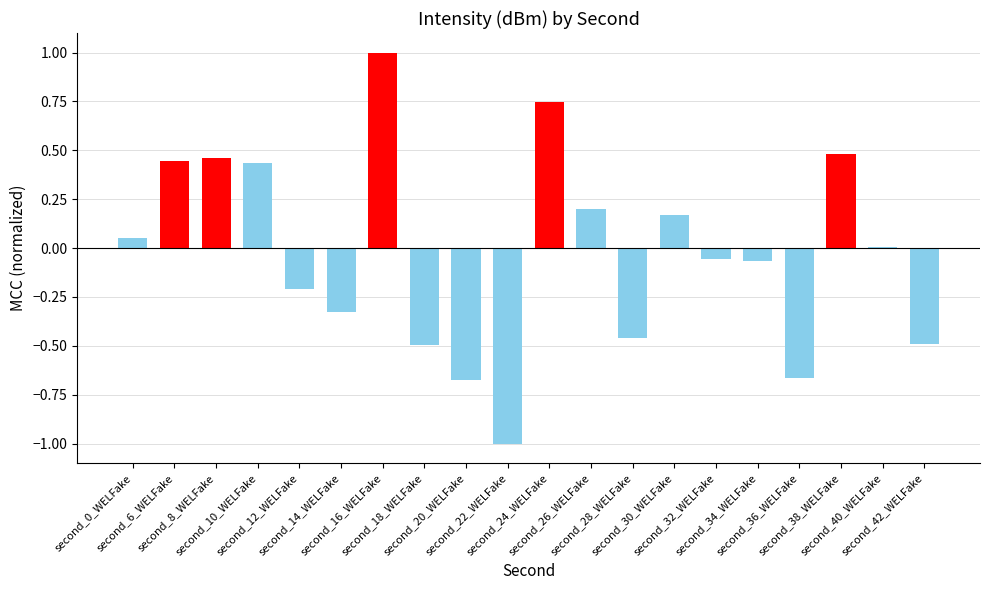

Between second_12_WELFake and second_26_WELFake, which is larger?

second_26_WELFake